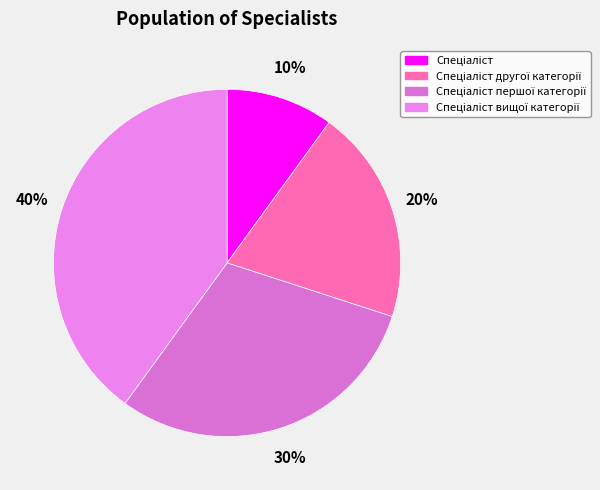

Rank the categories by value from highest to lowest.

Спеціаліст вищої категорії, Спеціаліст першої категорії, Спеціаліст другої категорії, Спеціаліст